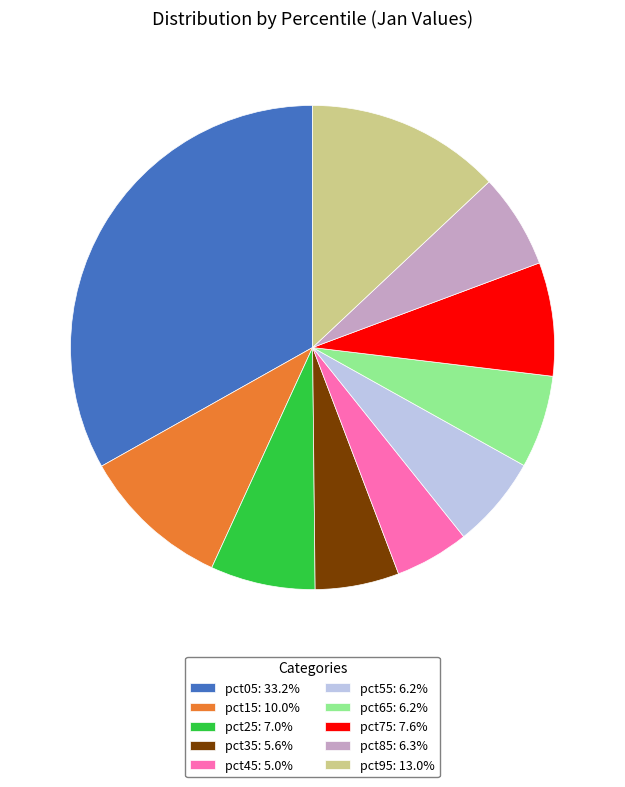

Combined, do pct25: 7.0% and pct45: 5.0% account for over 50%?

No